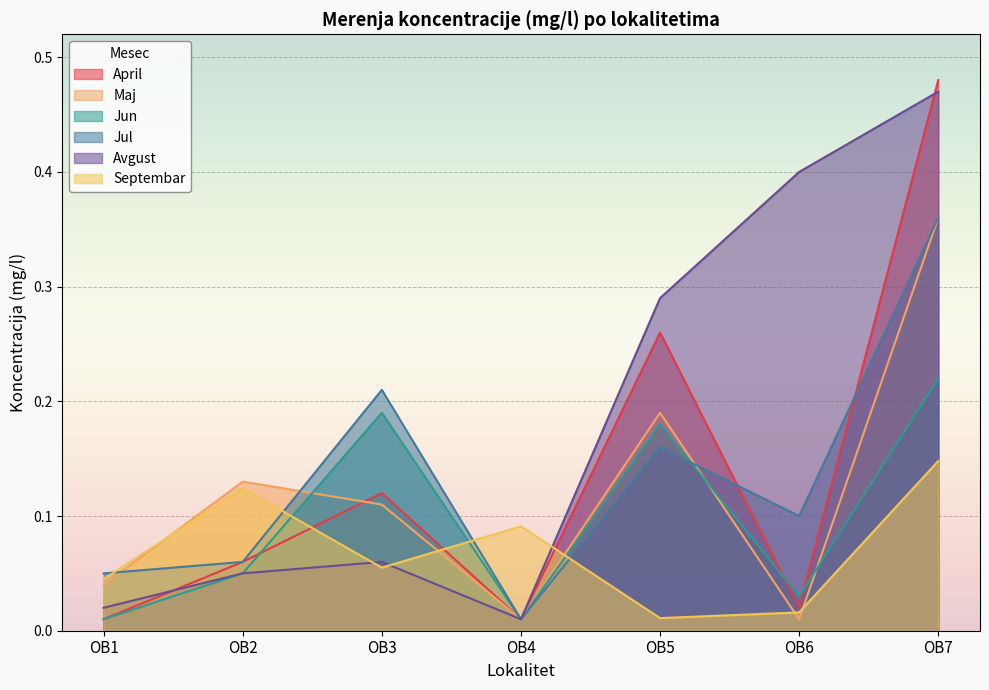

Which series ends up on top after the final intersection of Maj and Jun?

Maj